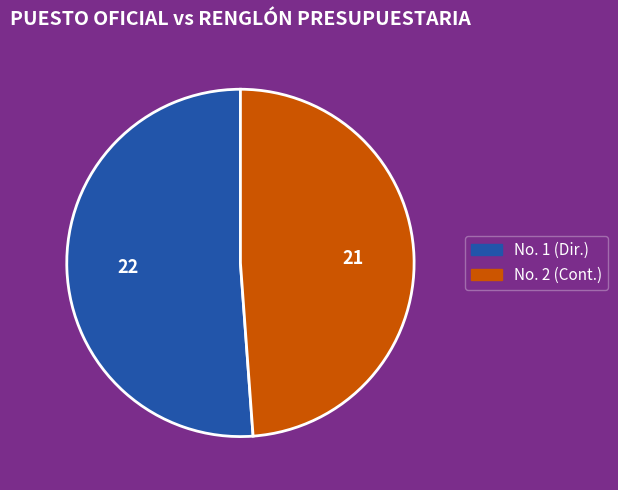

Is there a majority slice in this chart?

Yes